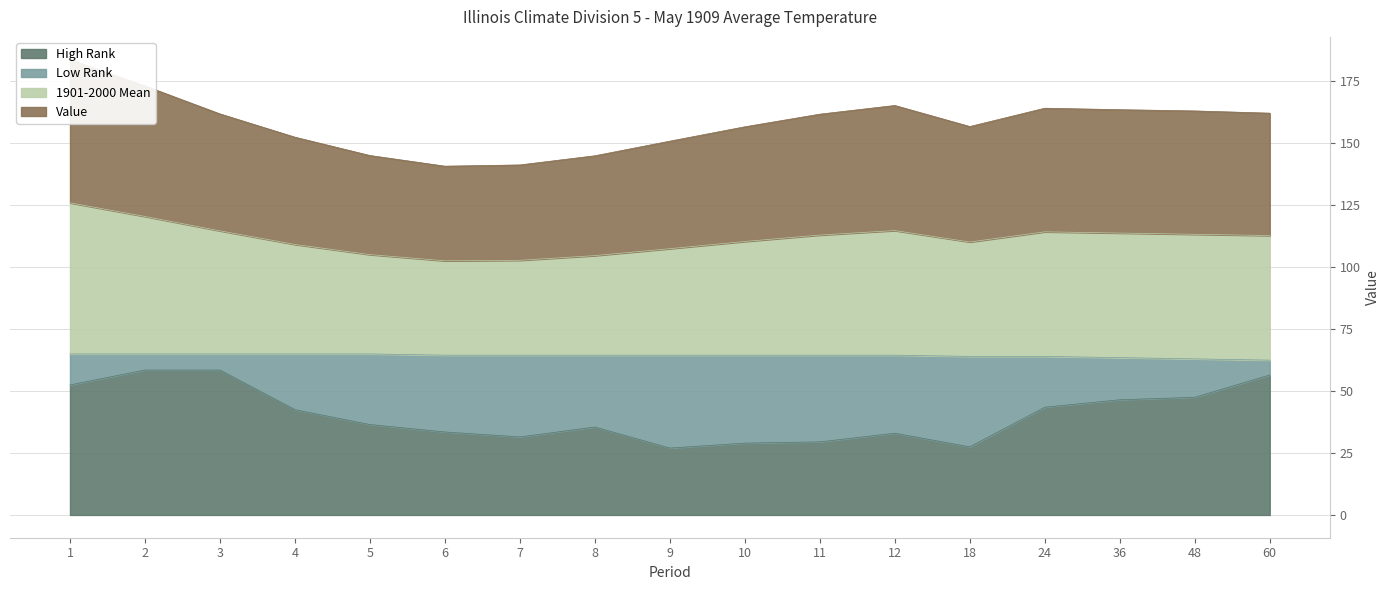

Where is 1901-2000 Mean nearest to the value 114?

36